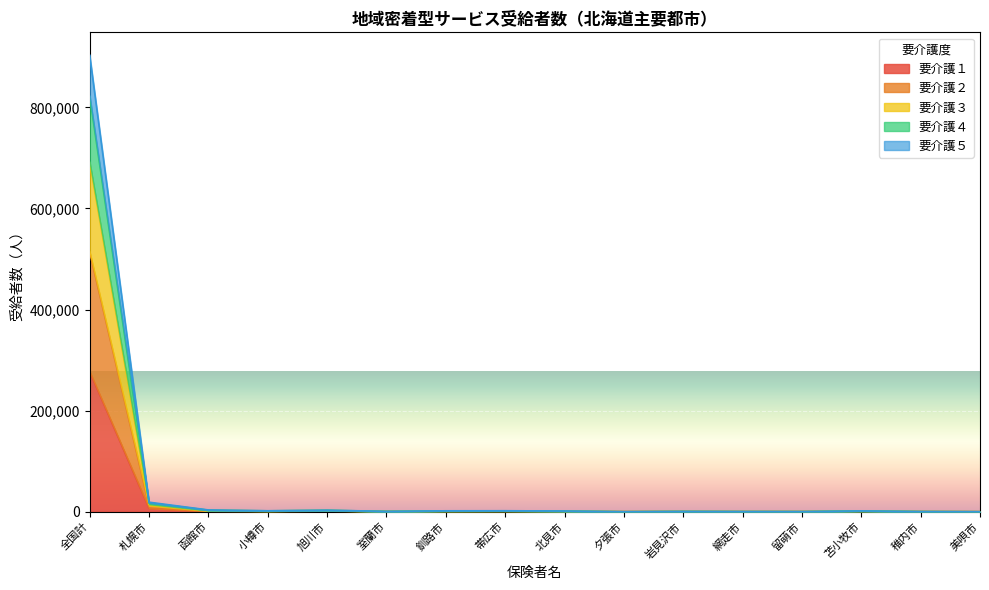

At which category is the sum across all series the highest?

全国計